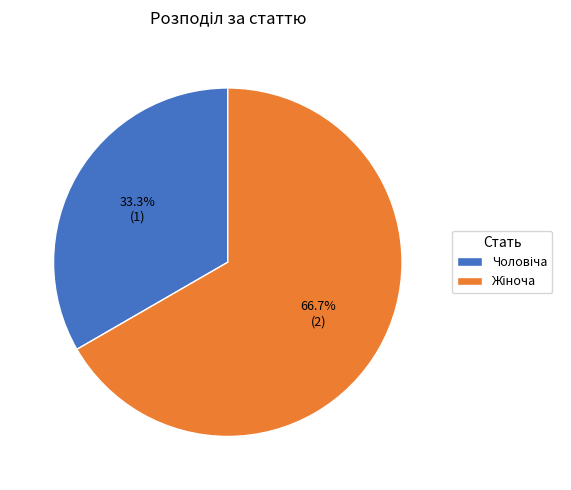

To the nearest percent, what is the difference between the largest and smallest slice percentages?

33%